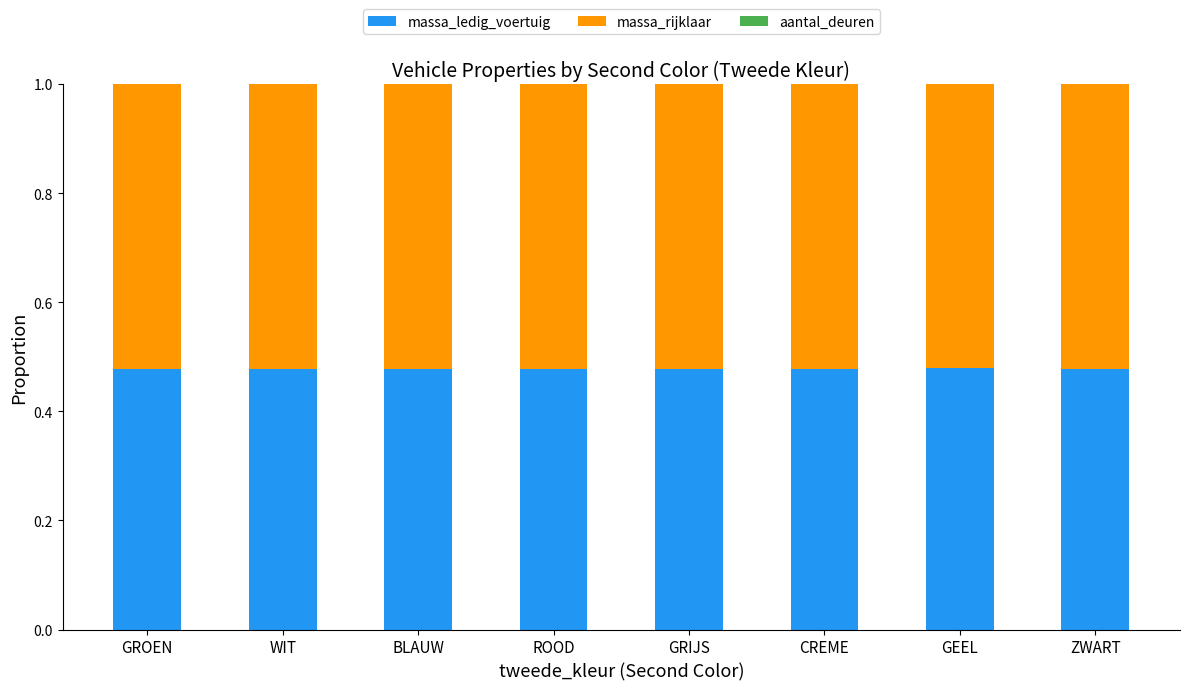

What is the sum of all massa_ledig_voertuig values?

3.8